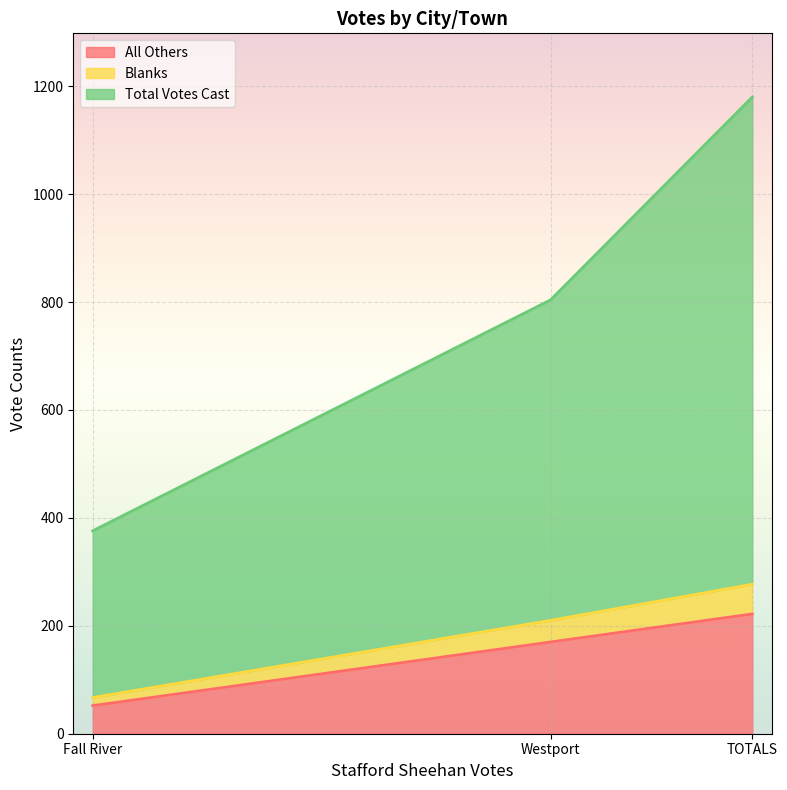

The value of Total Votes Cast at Westport is 456. True or false?

False